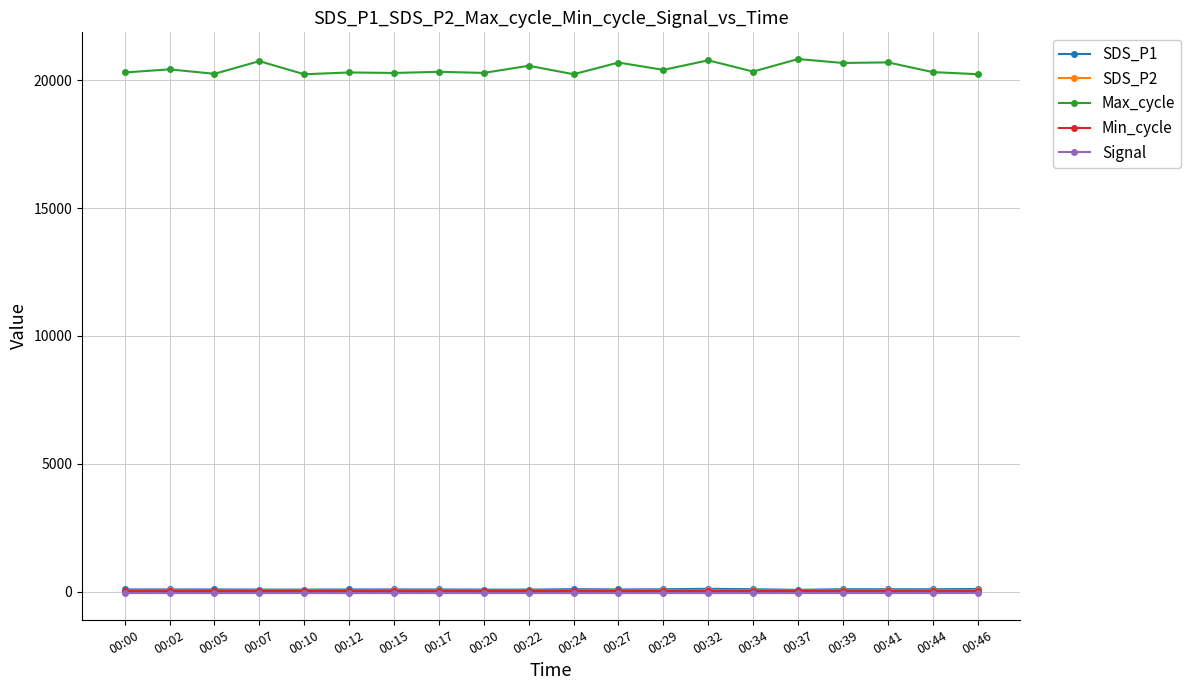

At how many categories does at least one series exceed 18266?

20